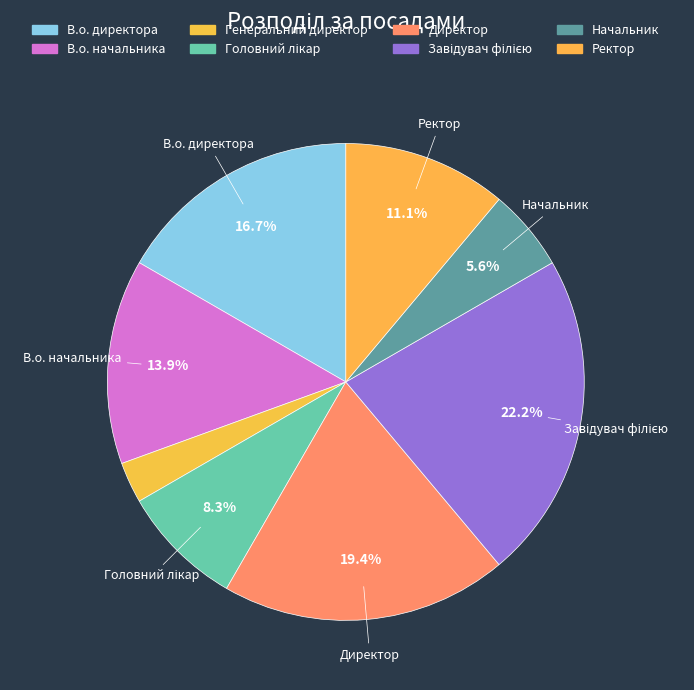

Is В.о. начальника the majority of the pie?

No